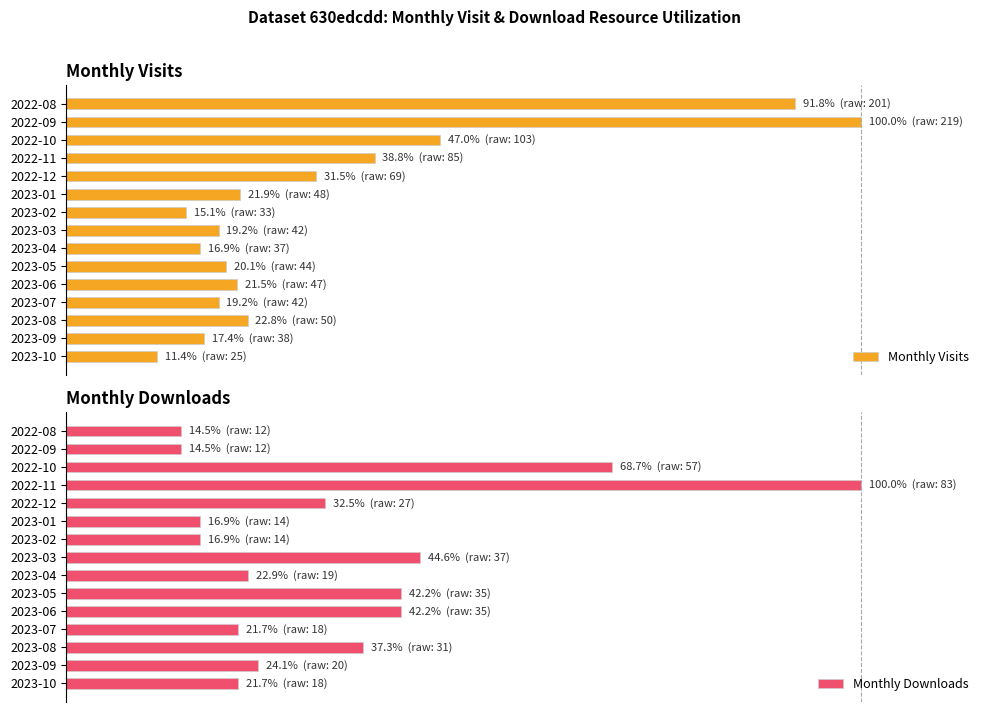

What value does the Monthly Downloads series have at 2023-09?

24.1